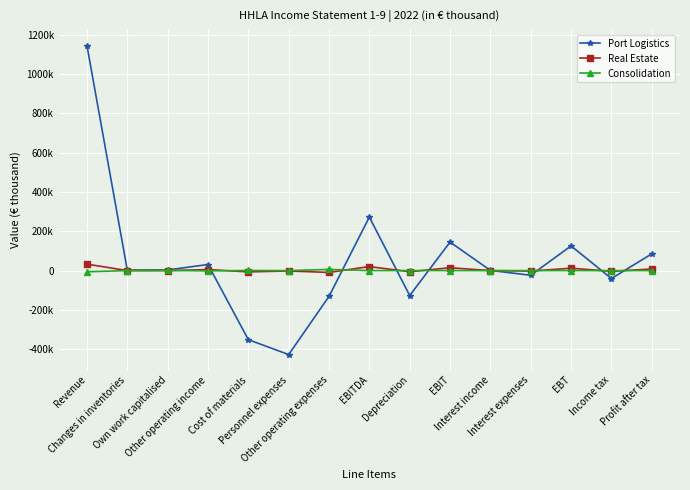

Between Changes in inventories and Personnel expenses, which series saw the biggest shift?

Port Logistics